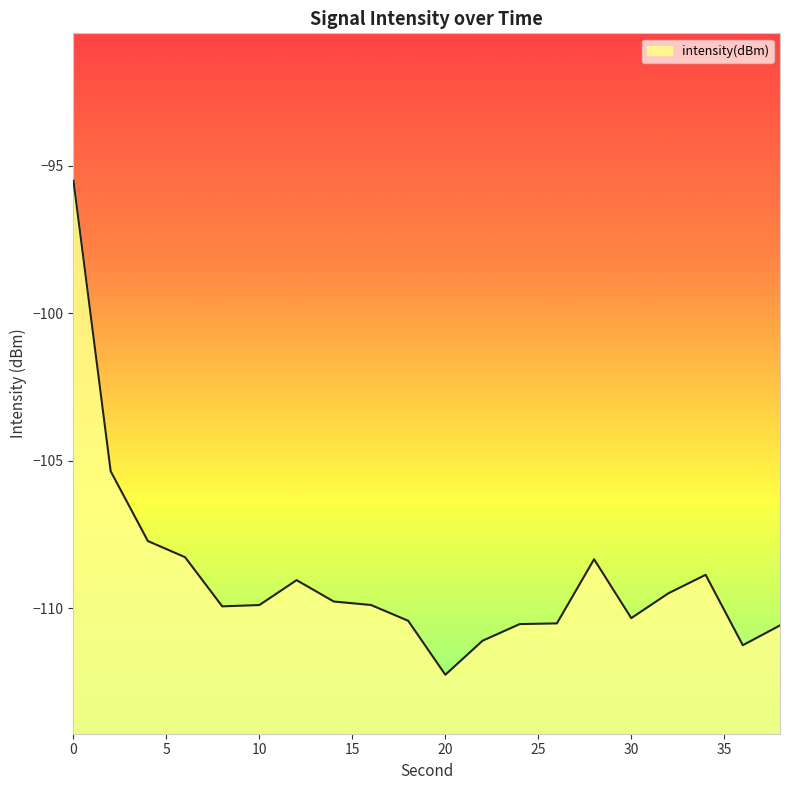

List the labels in order of value, largest first.

0, 2, 4, 6, 28, 34, 12, 32, 14, 16, 10, 8, 30, 18, 26, 24, 38, 22, 36, 20